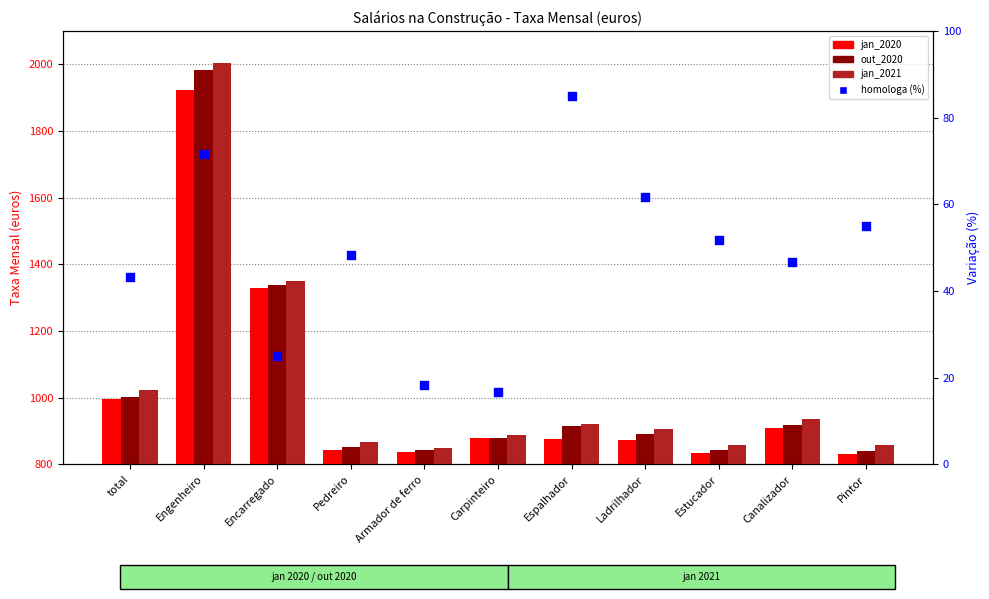

What are all the series names shown in the legend?

jan_2020, out_2020, jan_2021, homologa (%)